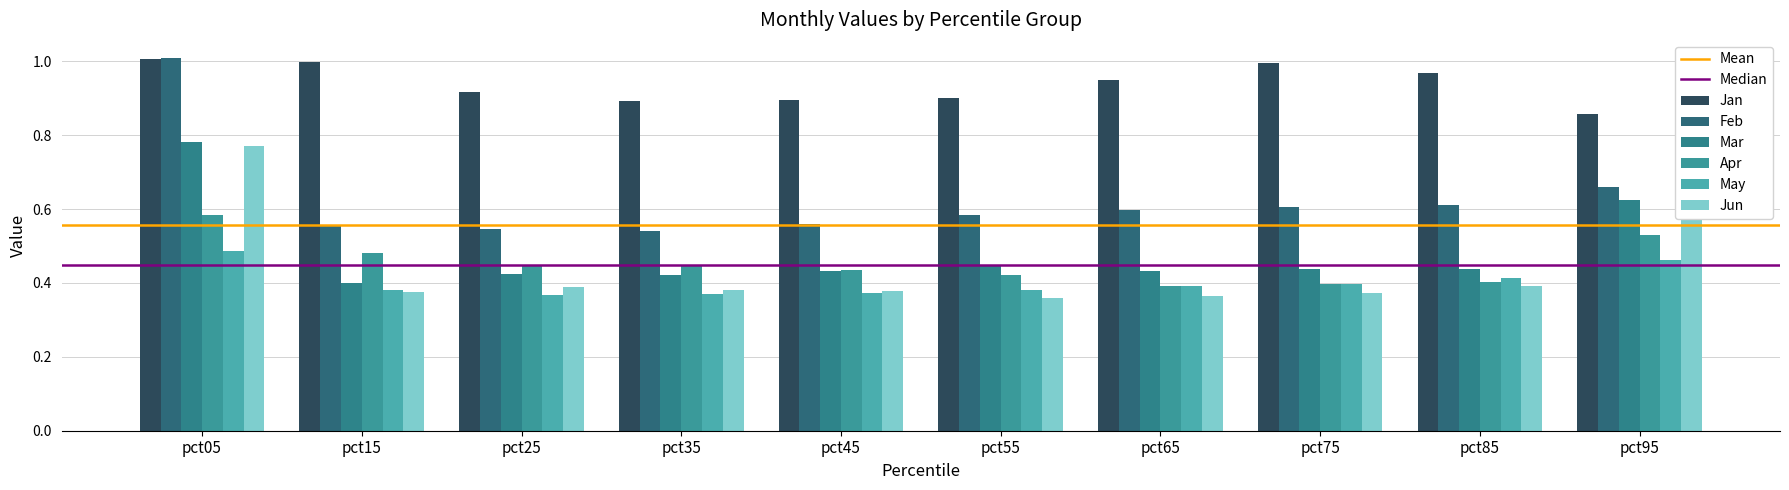

How many bars are there in each group?

6